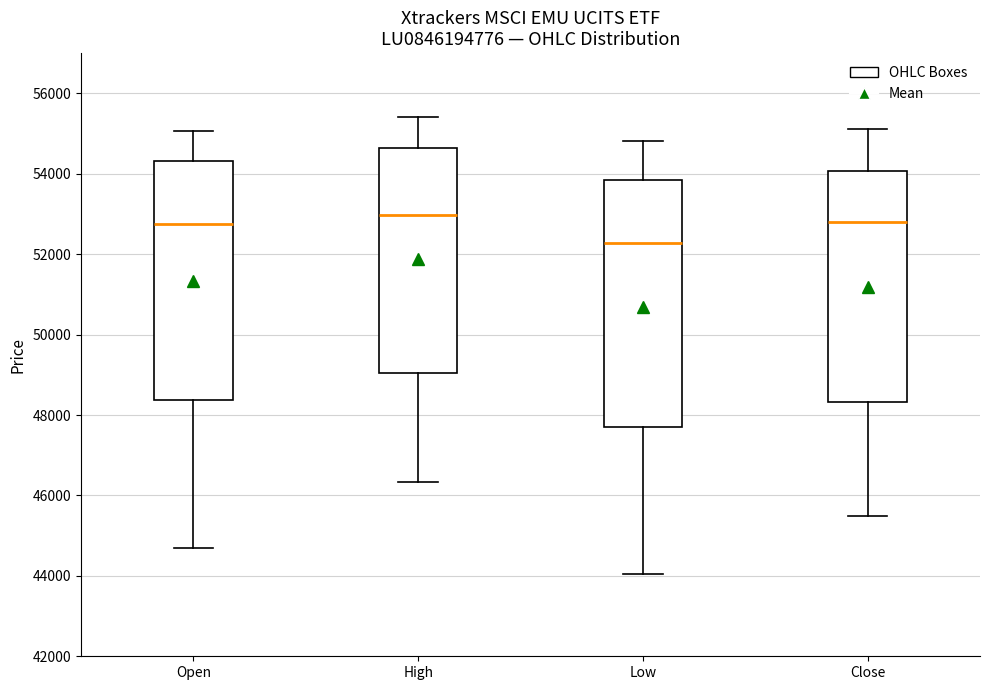

Where does the median line of the box for Low sit on the y-axis? The values are not printed on the chart, so give them approximately, as read against the axis.

52200